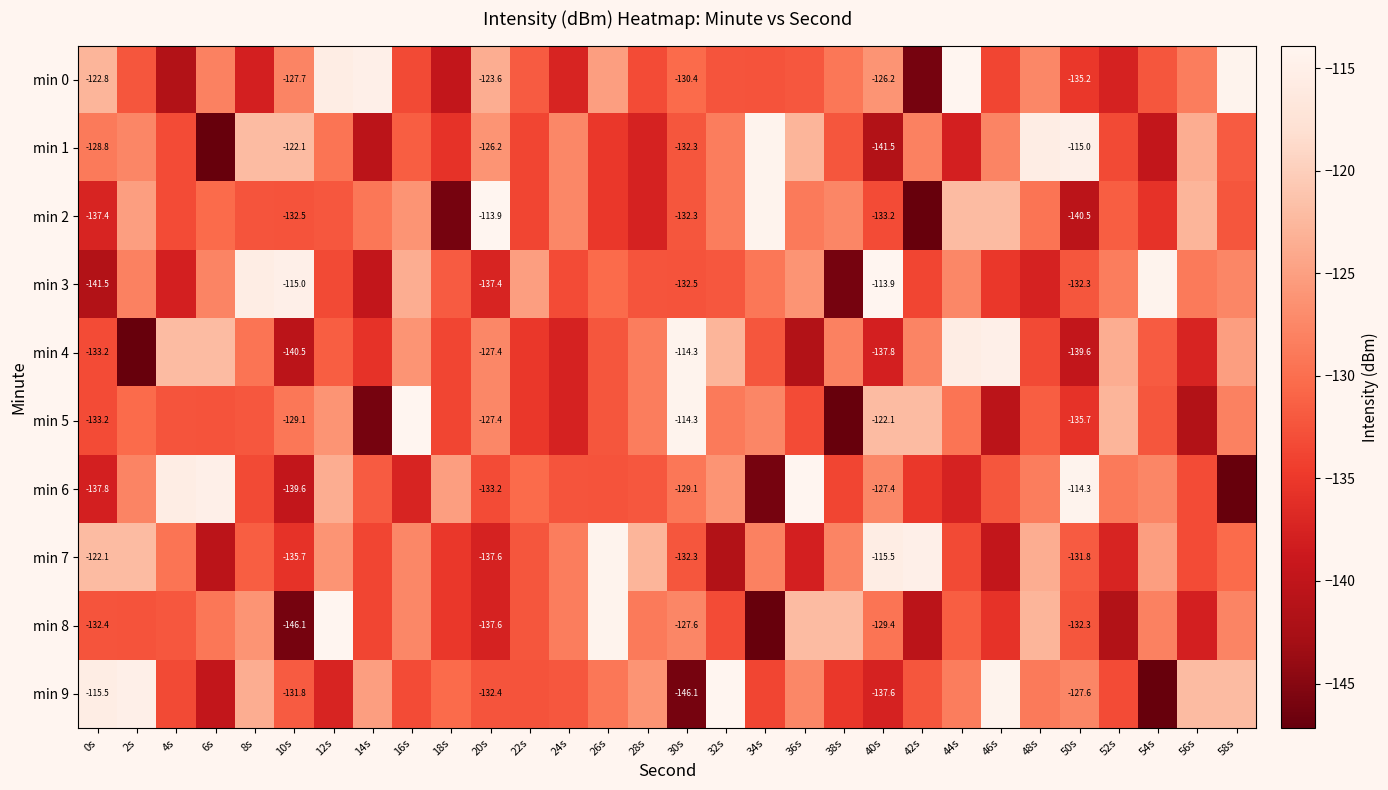

What value does the min 9 series have at 28s?

-126.2